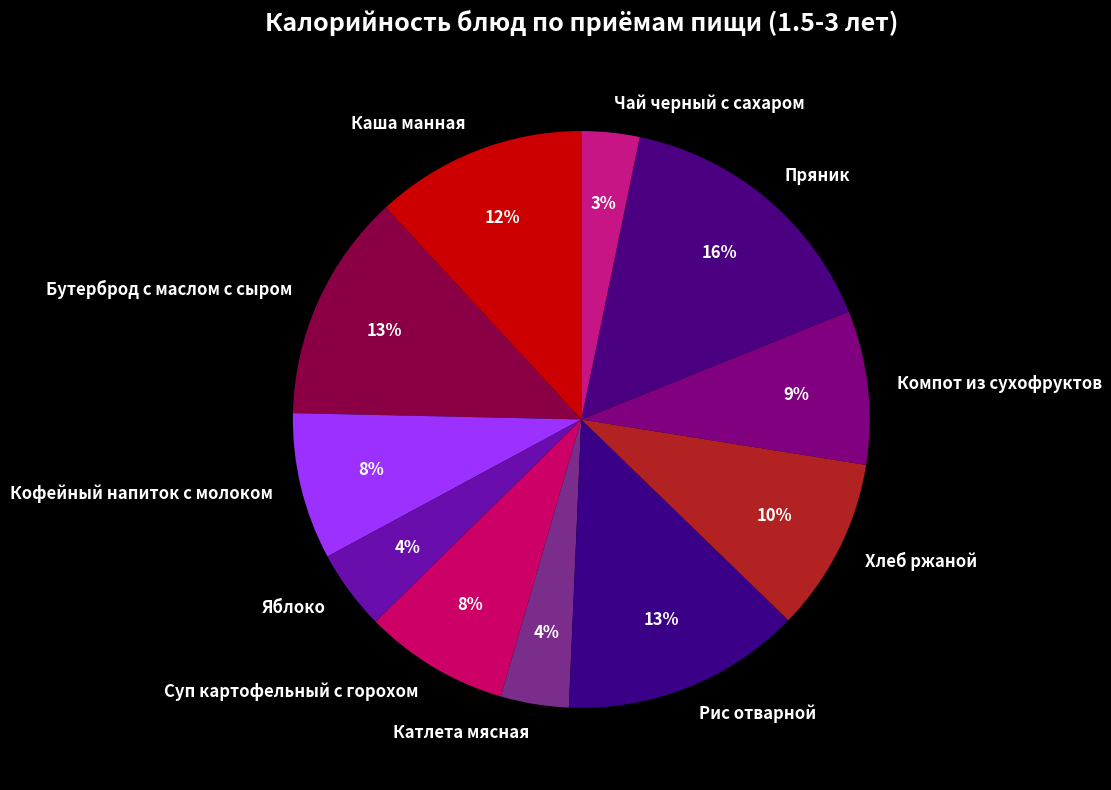

Is there any slice that represents more than half of the pie?

No